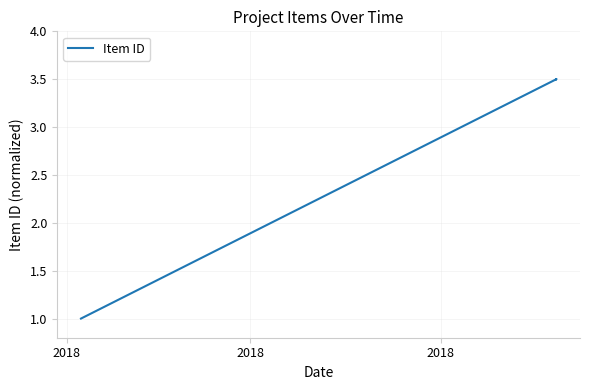

Count the values in the range 3 to 4.

3